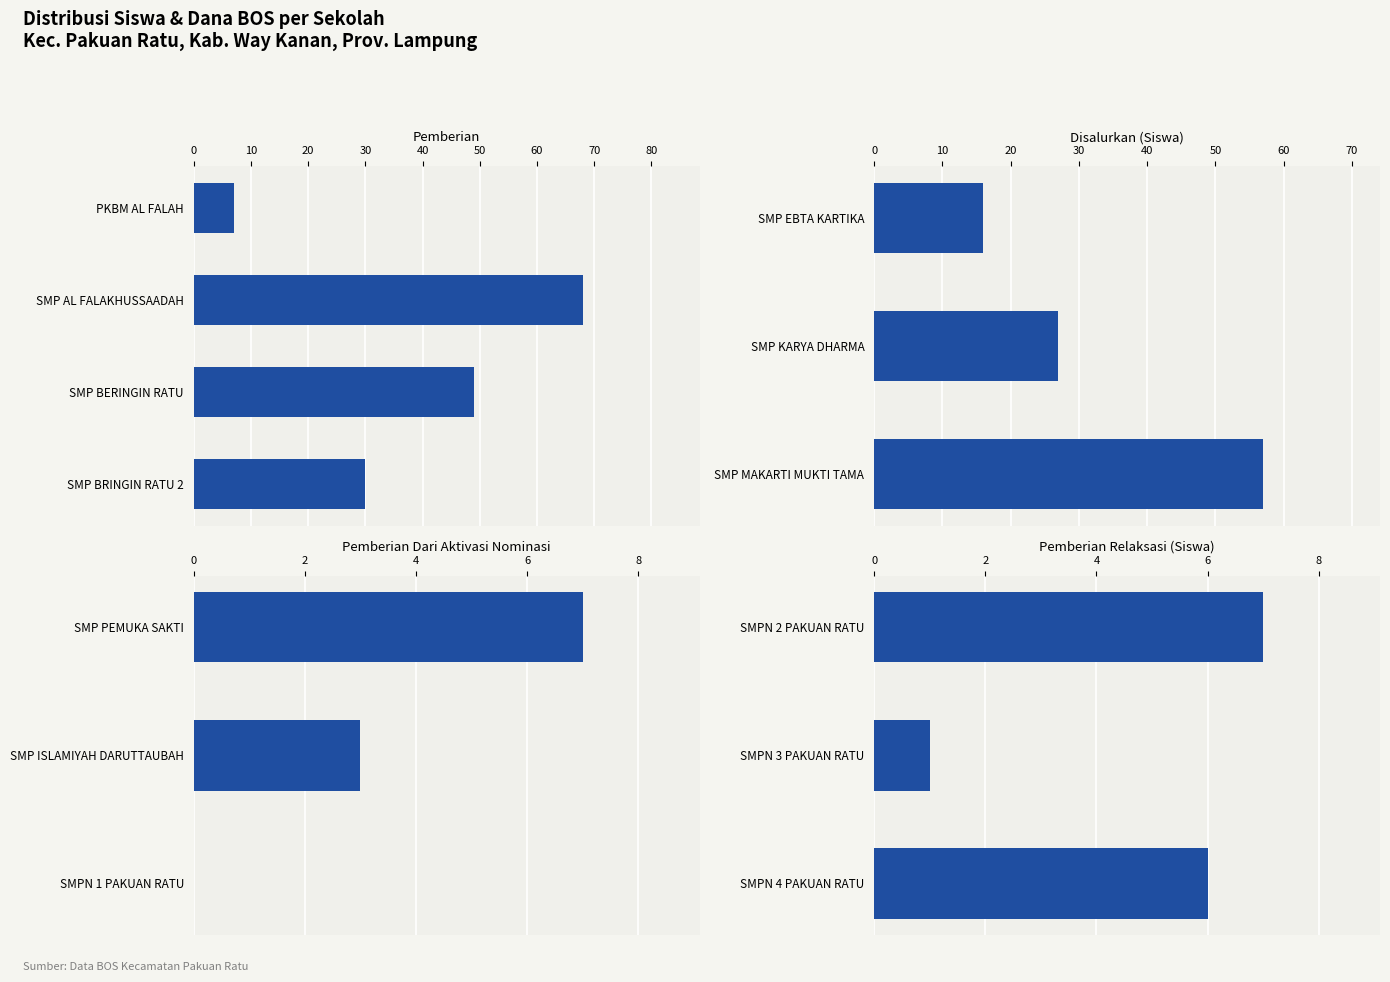

Which series has the widest spread of values?

Pemberian